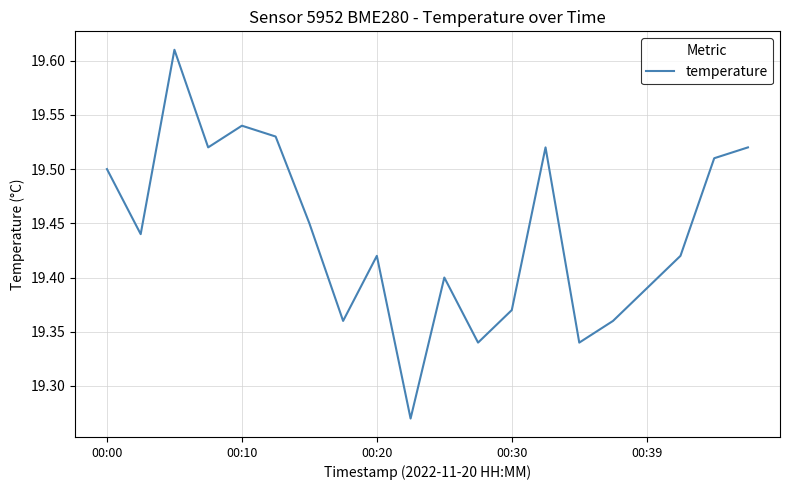

Is this an area chart (filled region under the line)?

No